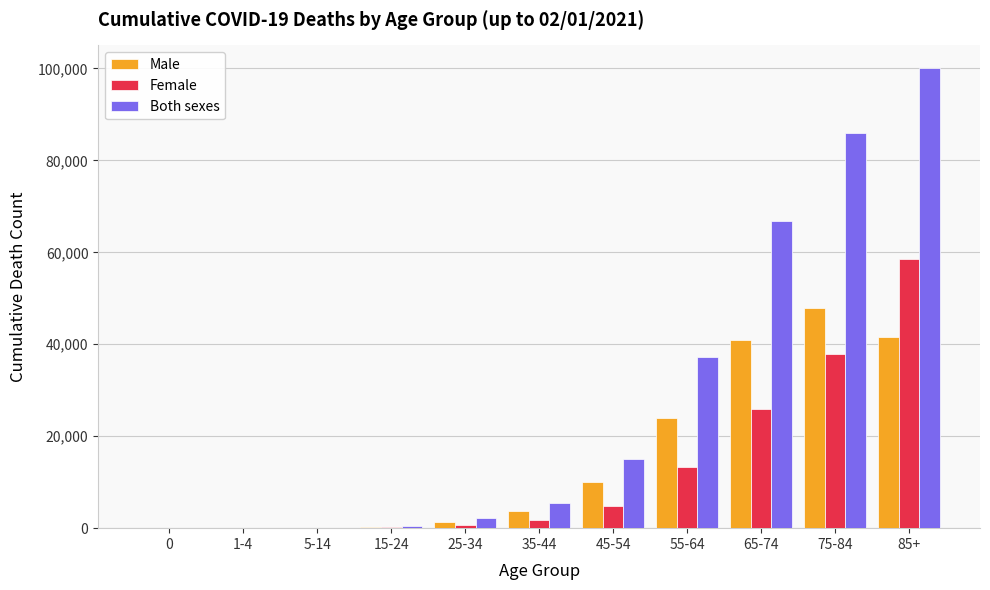

The Both sexes series shows 32 at 0. True or false?

True